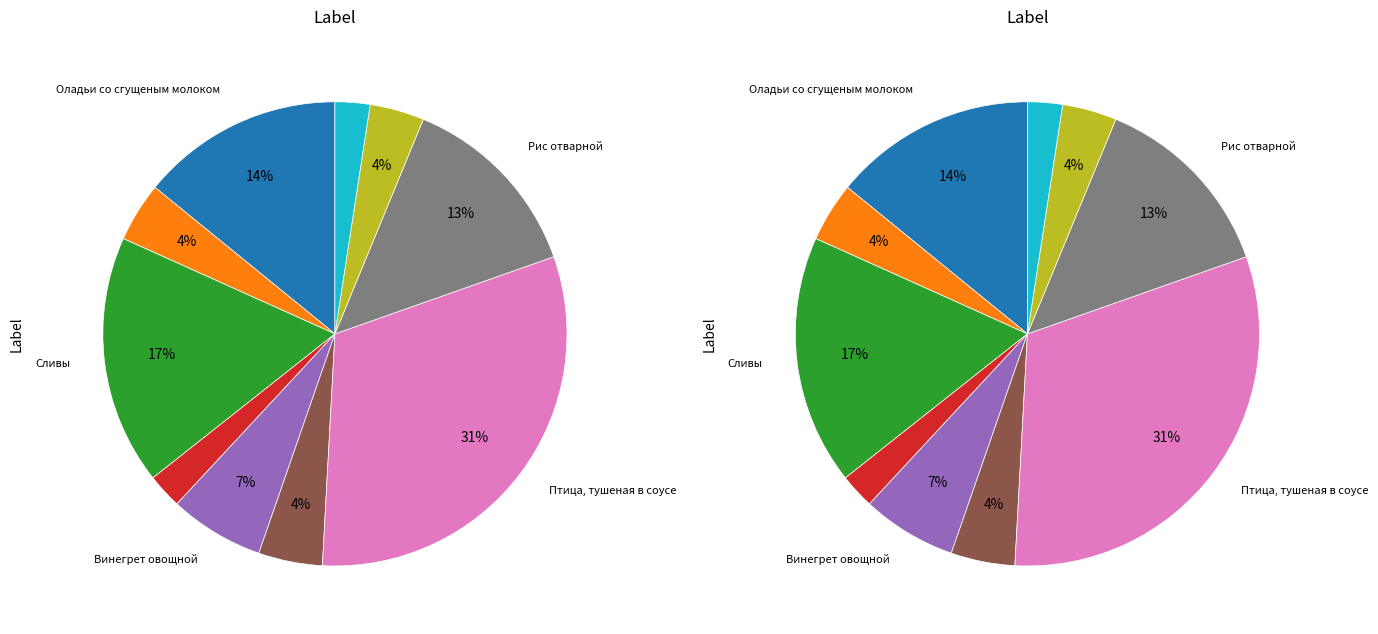

Count the number of slices in the pie.

10